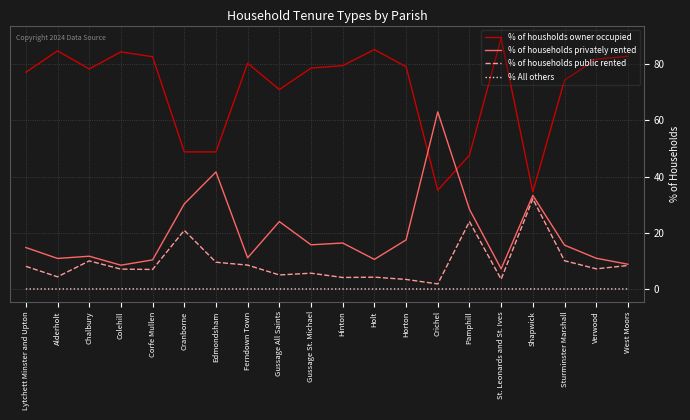

Rank the series by their maximum value, from highest to lowest.

% of housholds owner occupied, % of households privately rented, % of households public rented, % All others